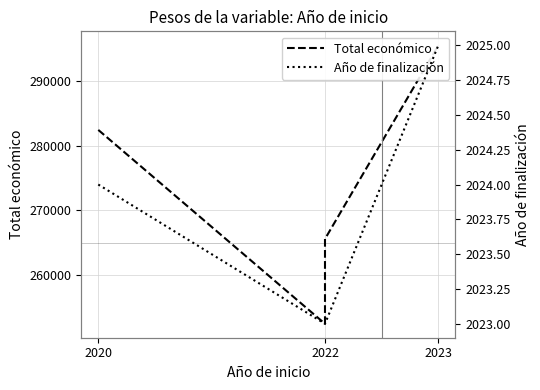

What is the label of the 1st point from the left?

2020